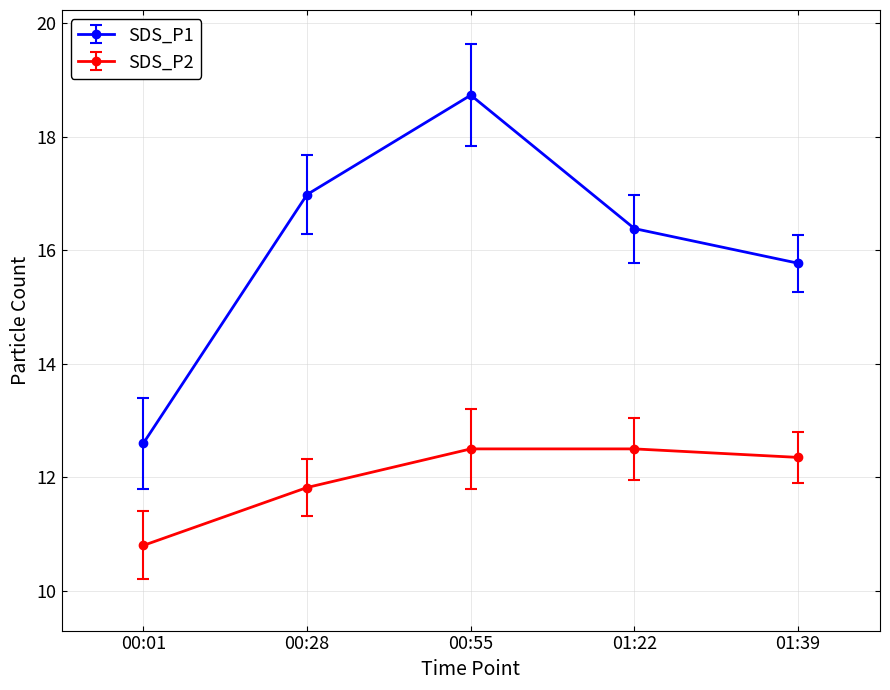

Is it true that SDS_P2 equals 3.1 at 00:55?

False